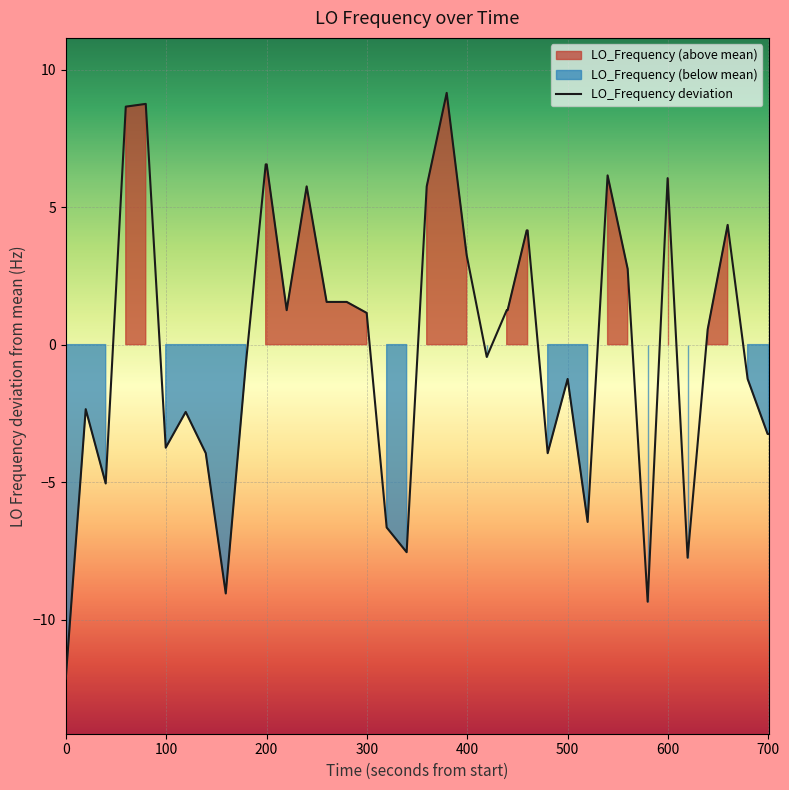

How many lines are shown in the chart?

1